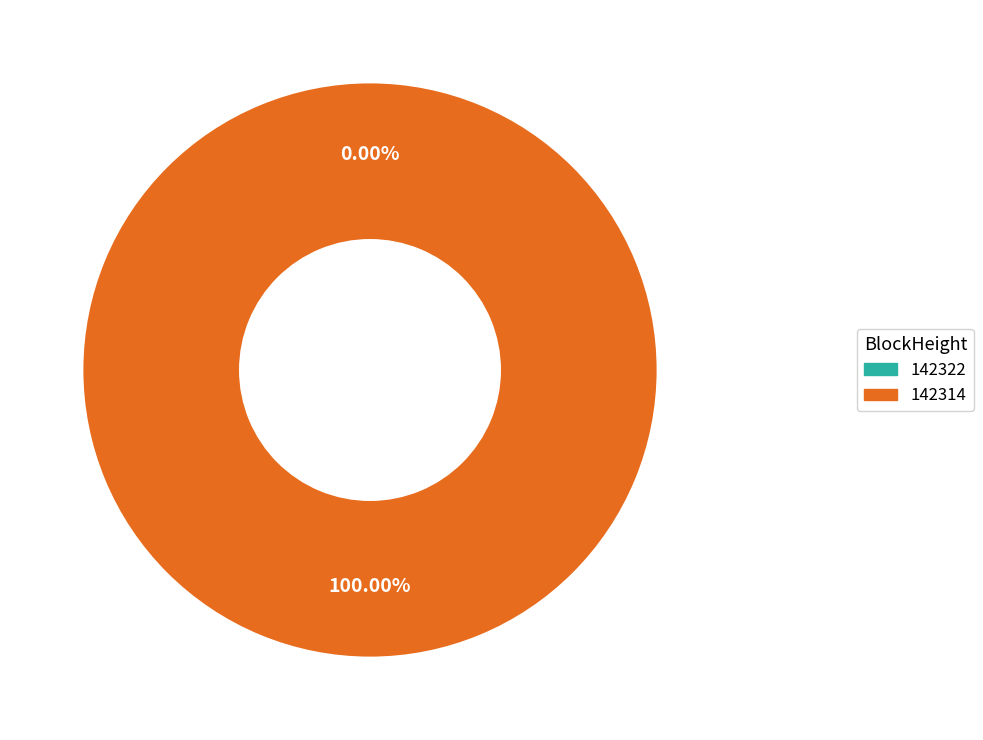

What is the smallest slice in the pie chart?

142322